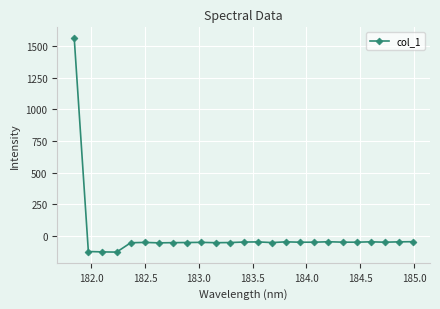

True or false: there are more than 1 points higher than both neighbors.

True